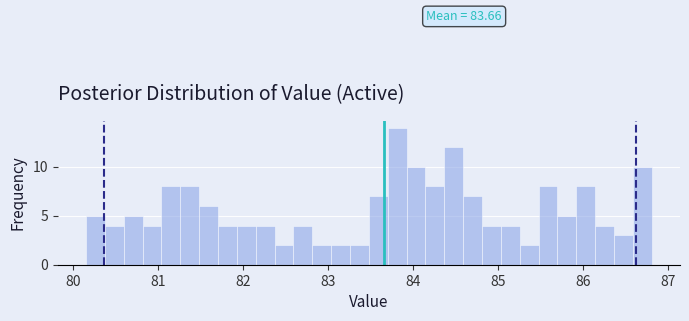

Read against the x-axis, roughly where is the centre of the tallest bar?

83.8